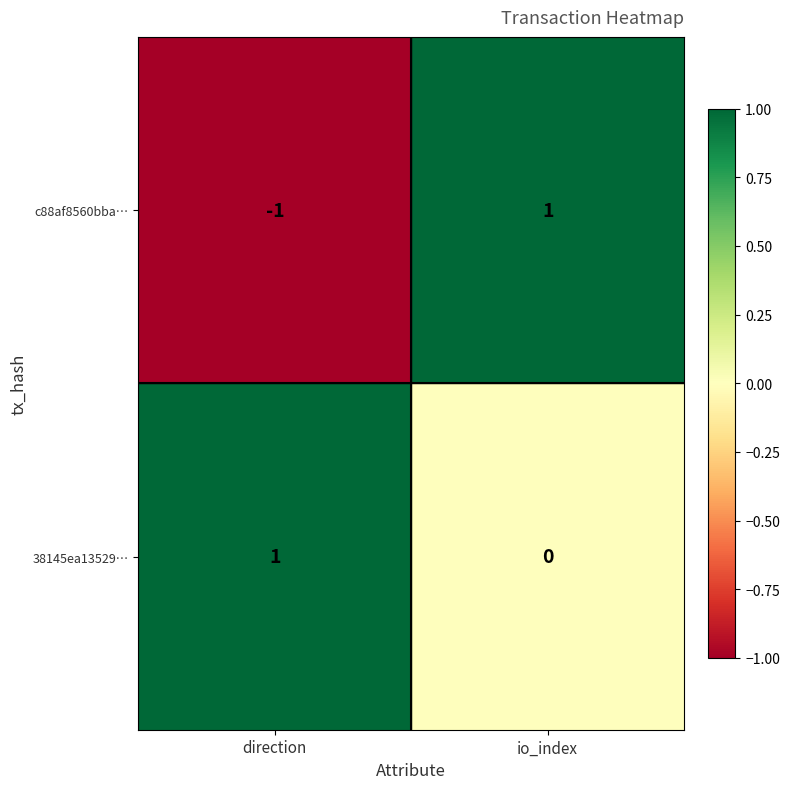

The value of 38145ea13529… at io_index is 0. True or false?

True